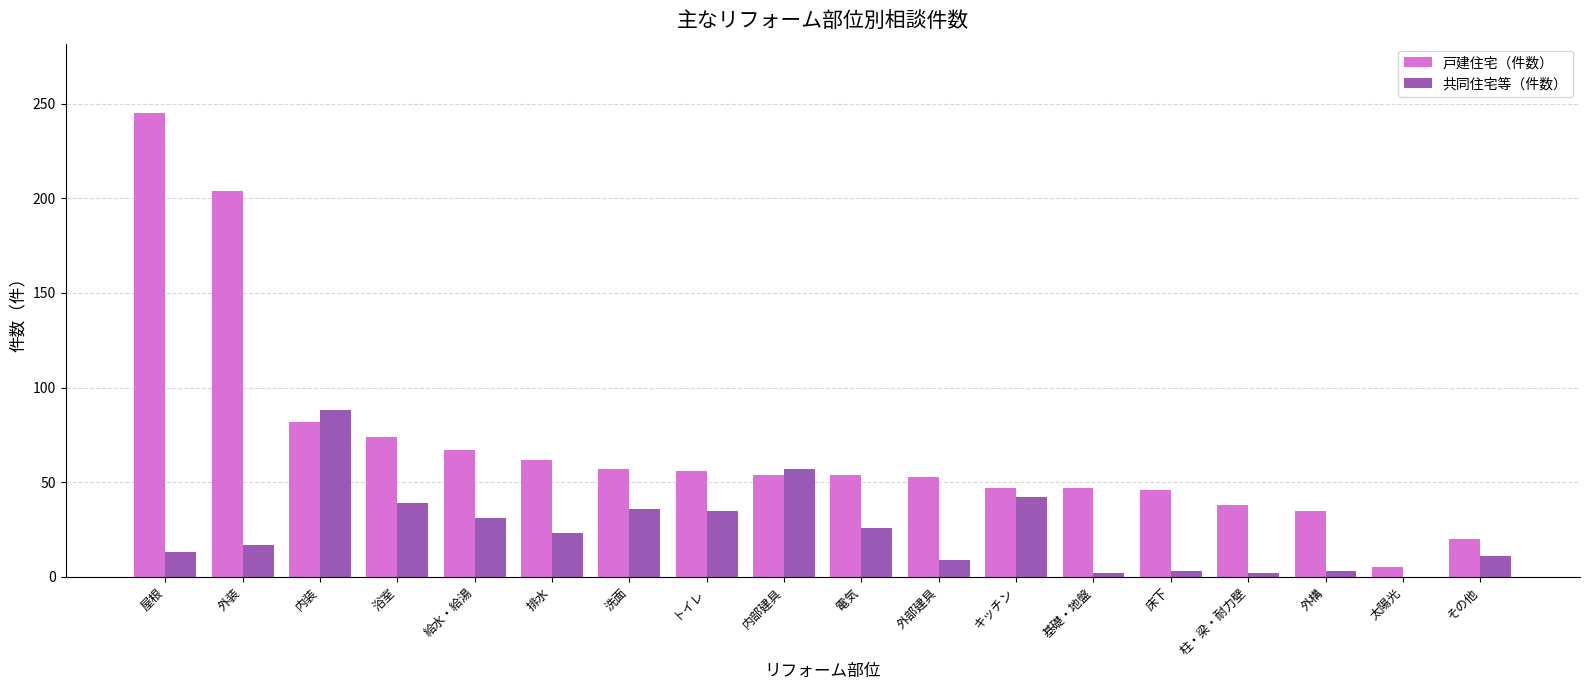

The value of 戸建住宅（件数） at 内部建具 is 84. True or false?

False